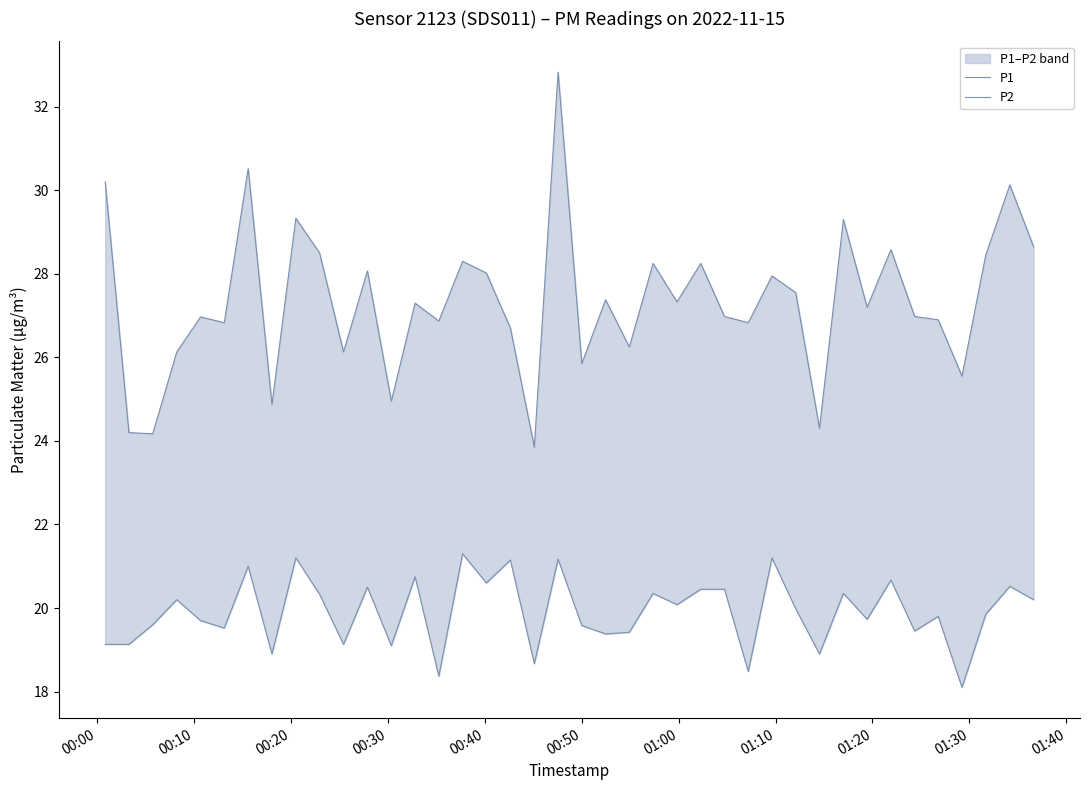

Rank the series by their maximum value, from highest to lowest.

P1, P2